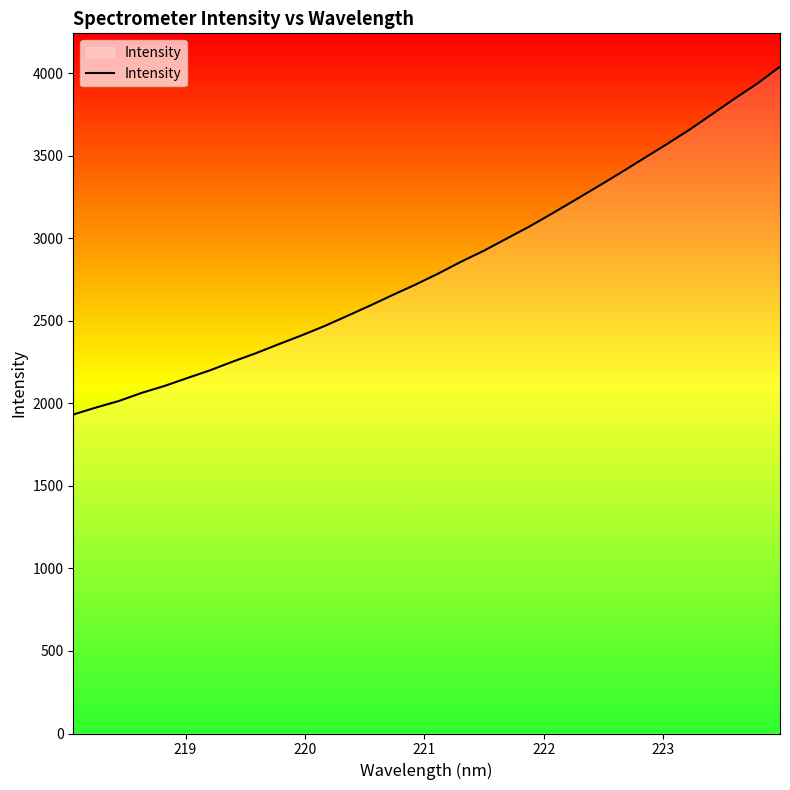

What is the smallest value displayed?

1933.0